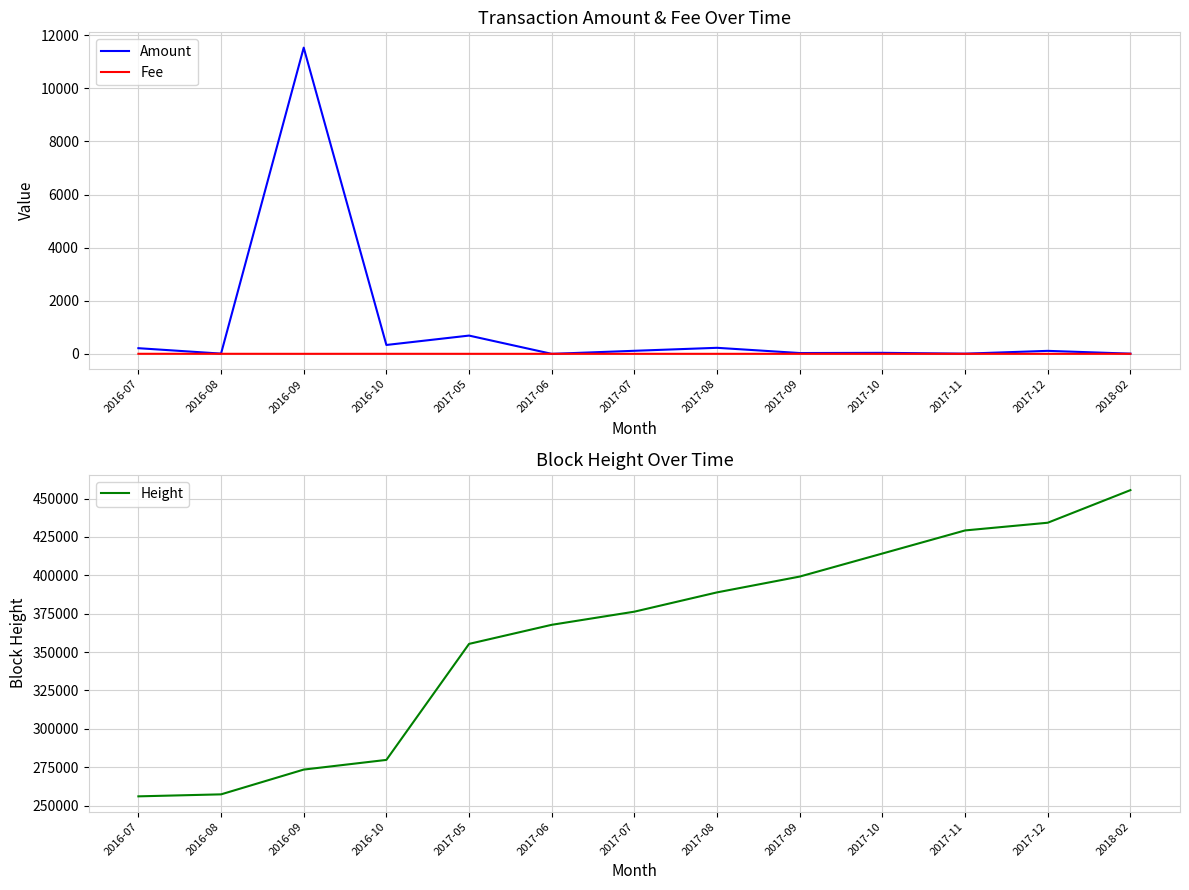

What is the label of the 10th point from the left?

2017-10